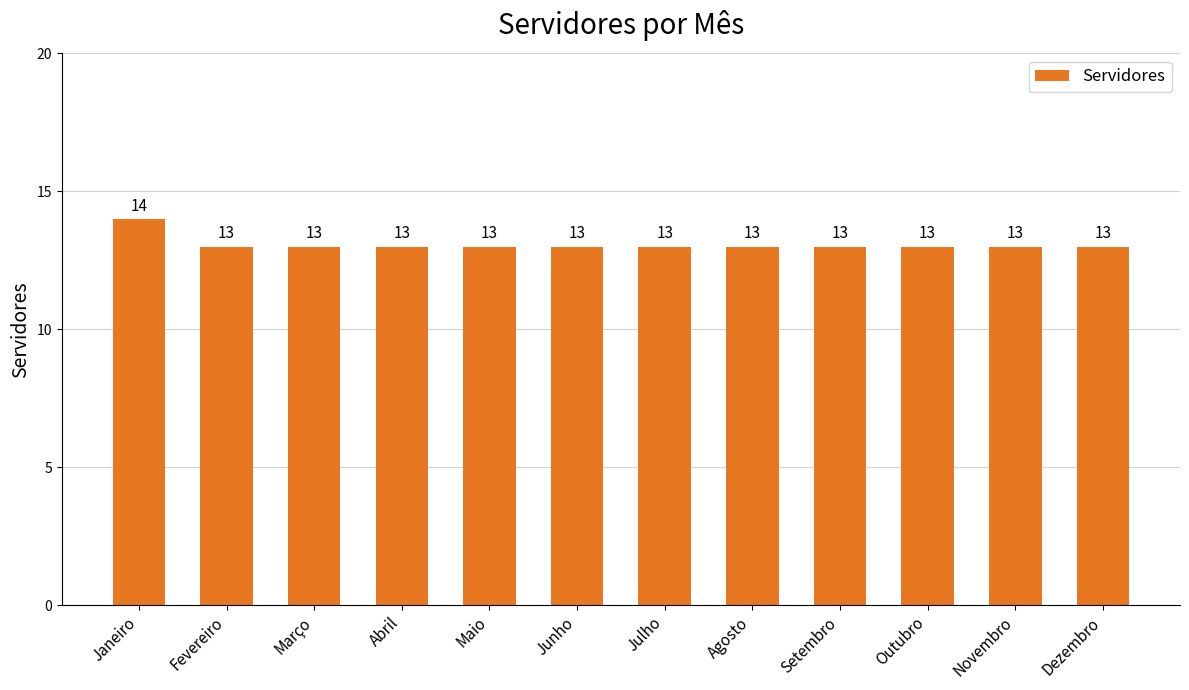

Count the number of categories in the chart.

12